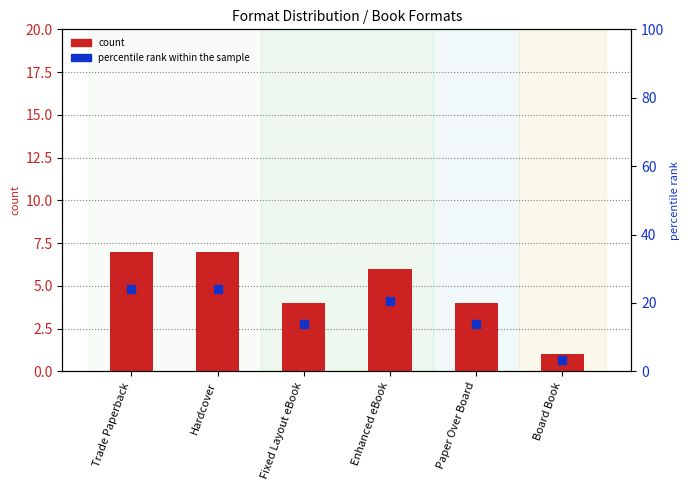

At which category is the sum across all series the highest?

Trade Paperback